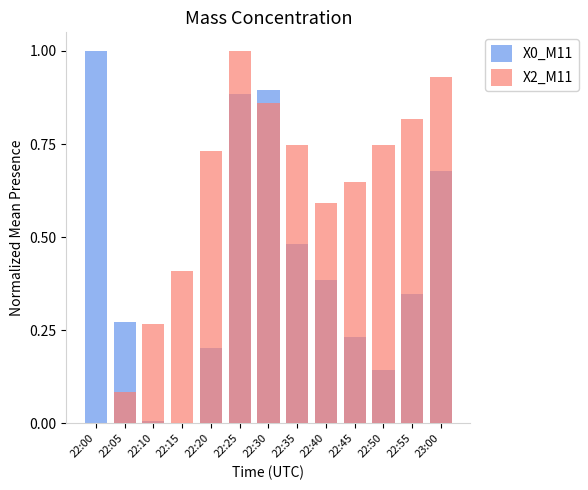

What is the approximate value of X2_M11 at 22:05?

0.1